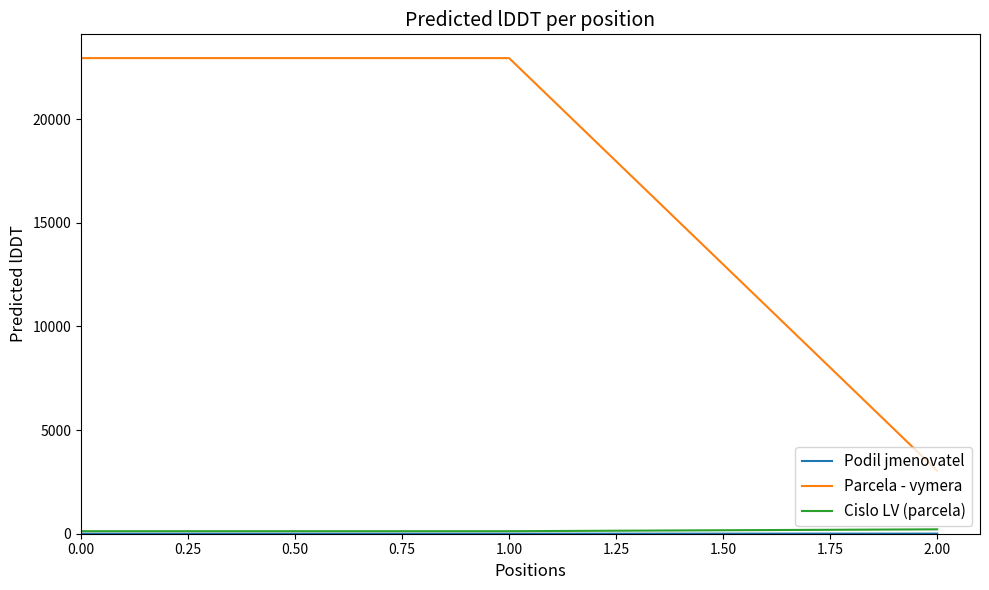

What is the approximate value of Parcela - vymera at 0.00, to the nearest 50?

22950